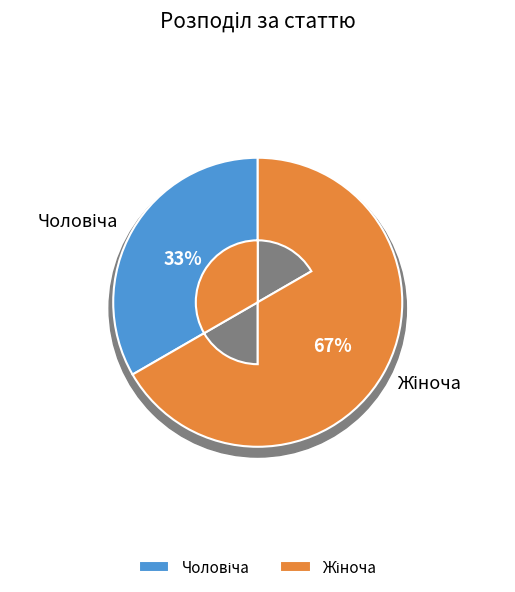

Which slice is the largest?

Жіноча